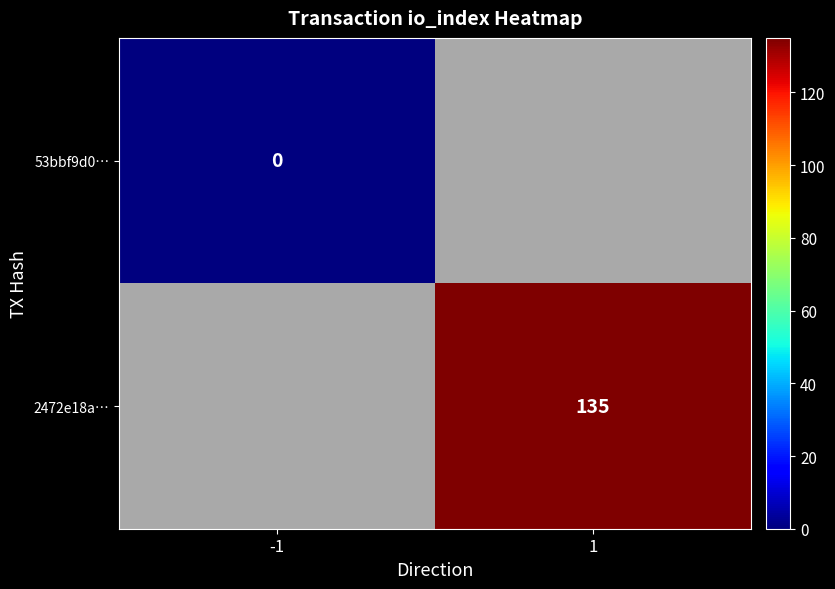

Which category has the lowest value across all series?

-1